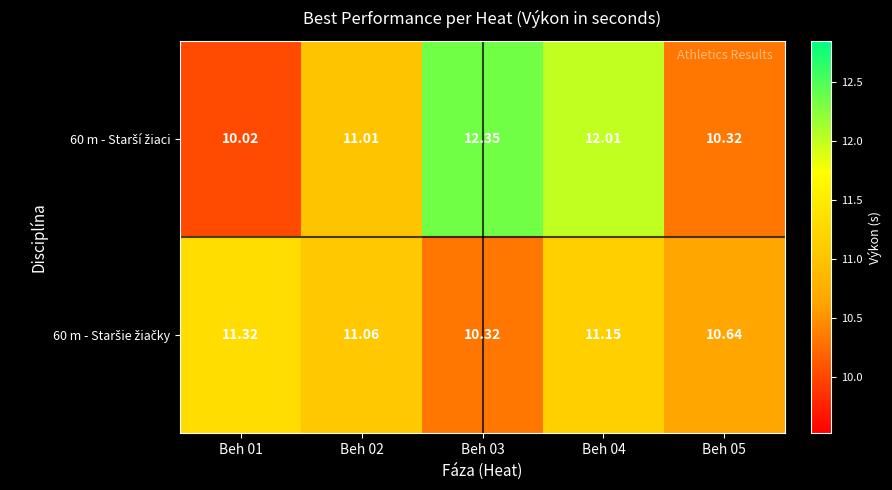

Count the number of categories in the chart.

5